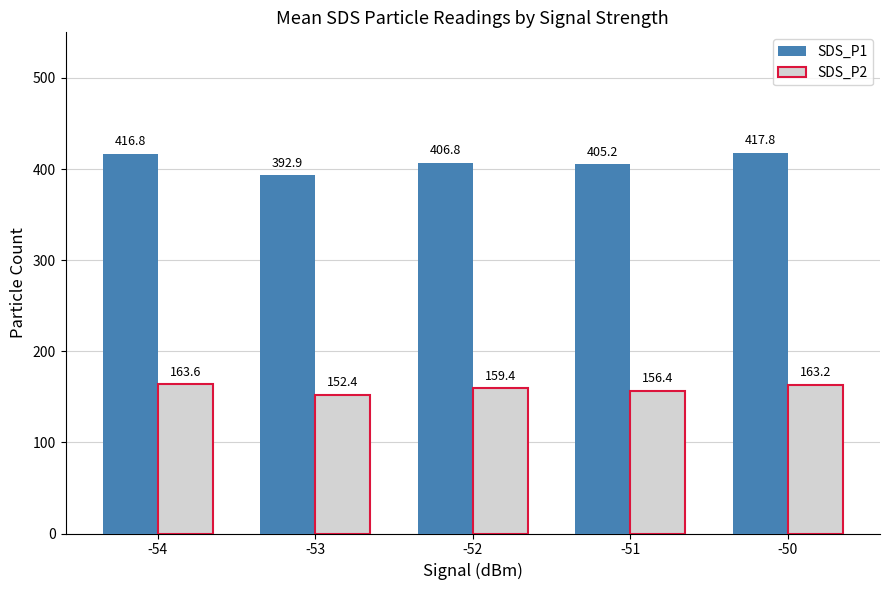

At how many categories does at least one series exceed 252?

5